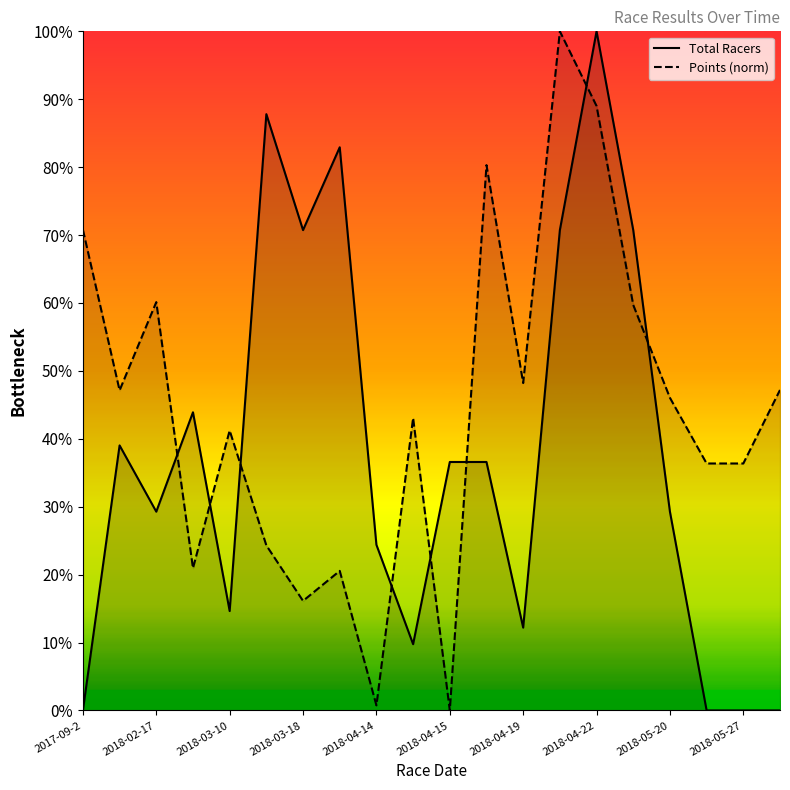

Rank the series at 2017-09-2 from lowest to highest value.

Total Racers, Points